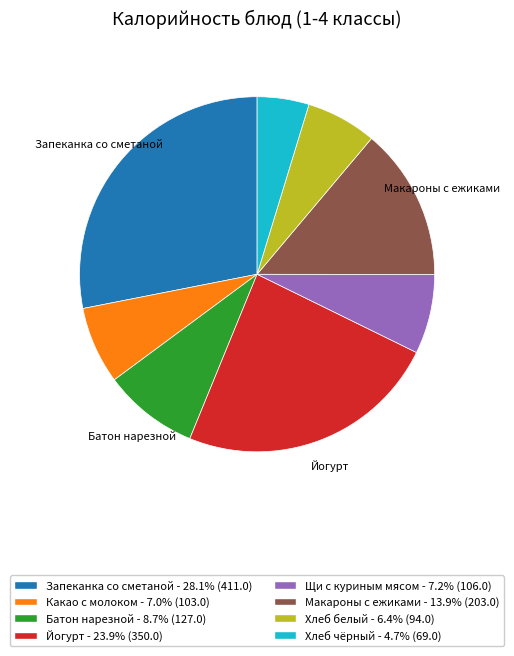

Does any single category account for the majority?

No